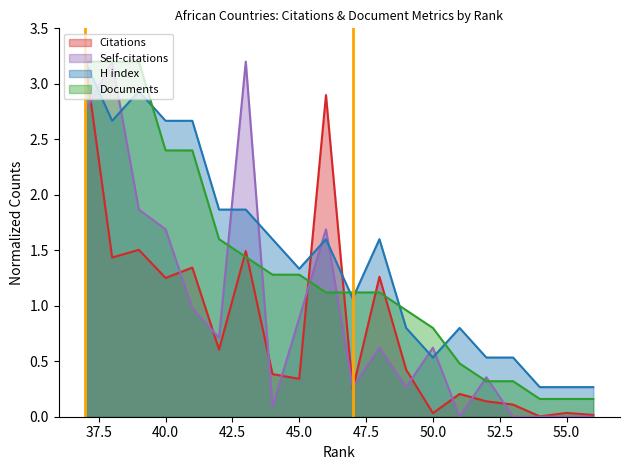

Does the chart display data point markers on the line(s)?

No